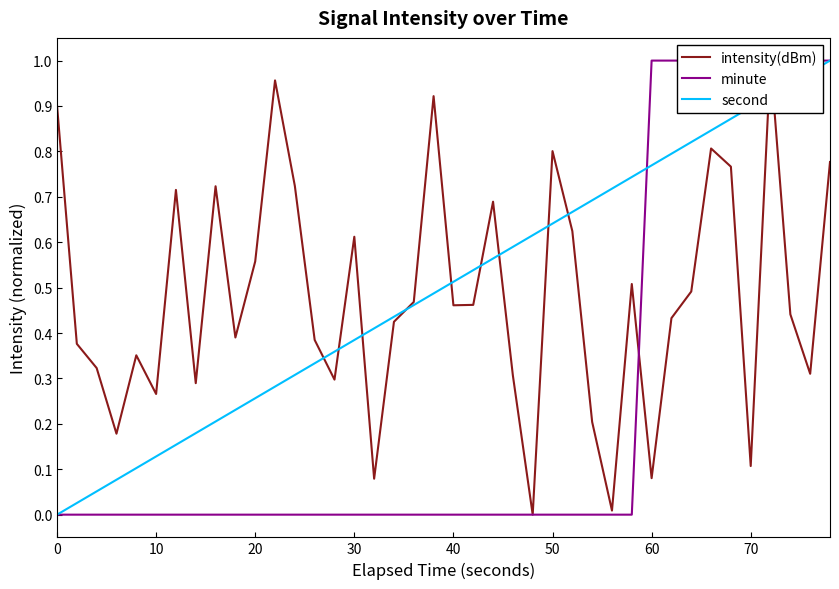

What are all the series names shown in the legend?

intensity(dBm), minute, second